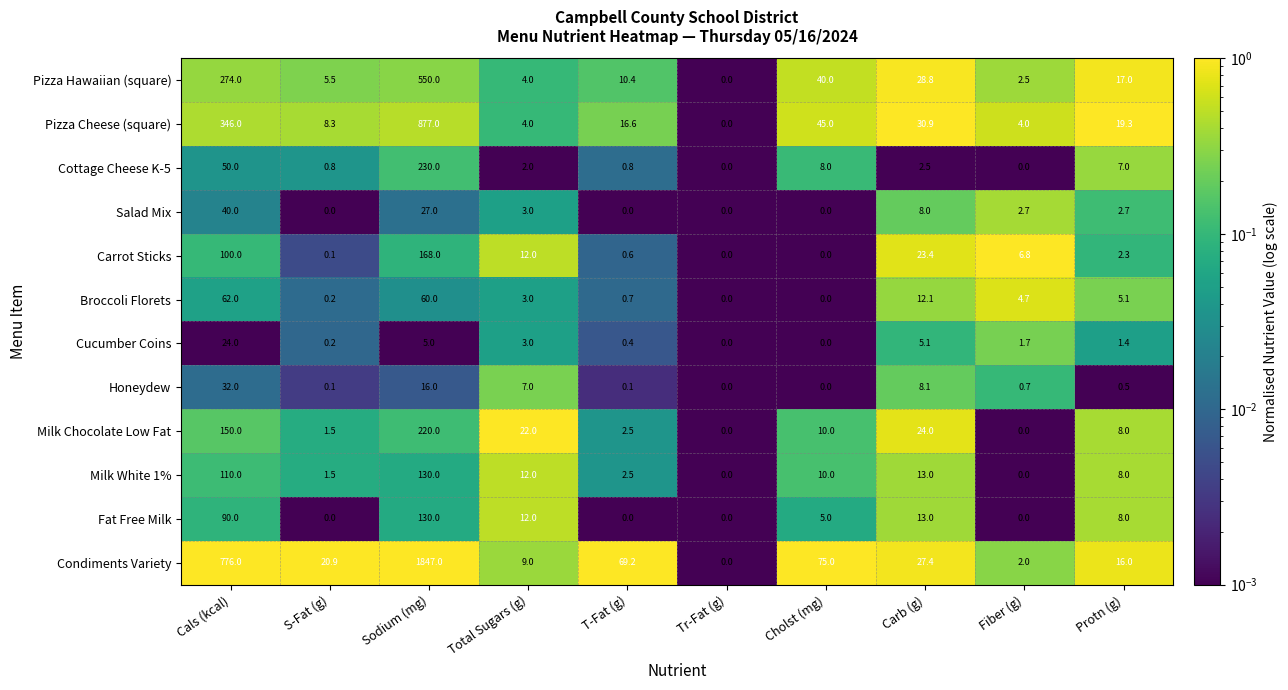

At which category is the sum across all series the highest?

Sodium (mg)